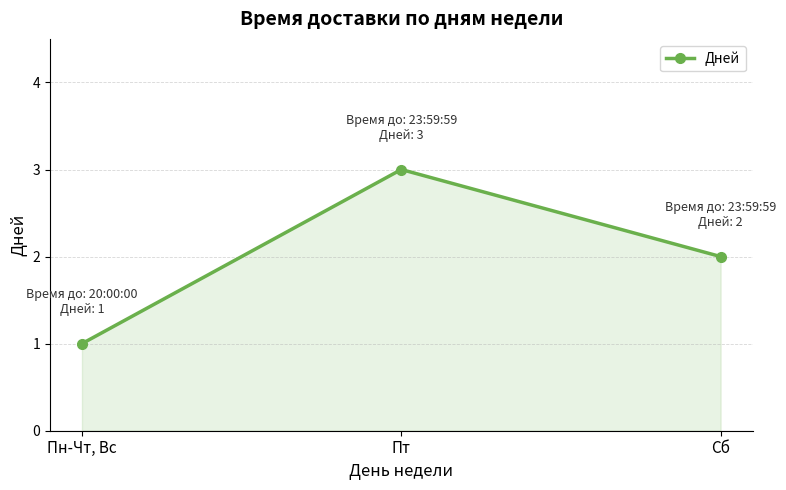

What is the value of the 1st point from the left?

1